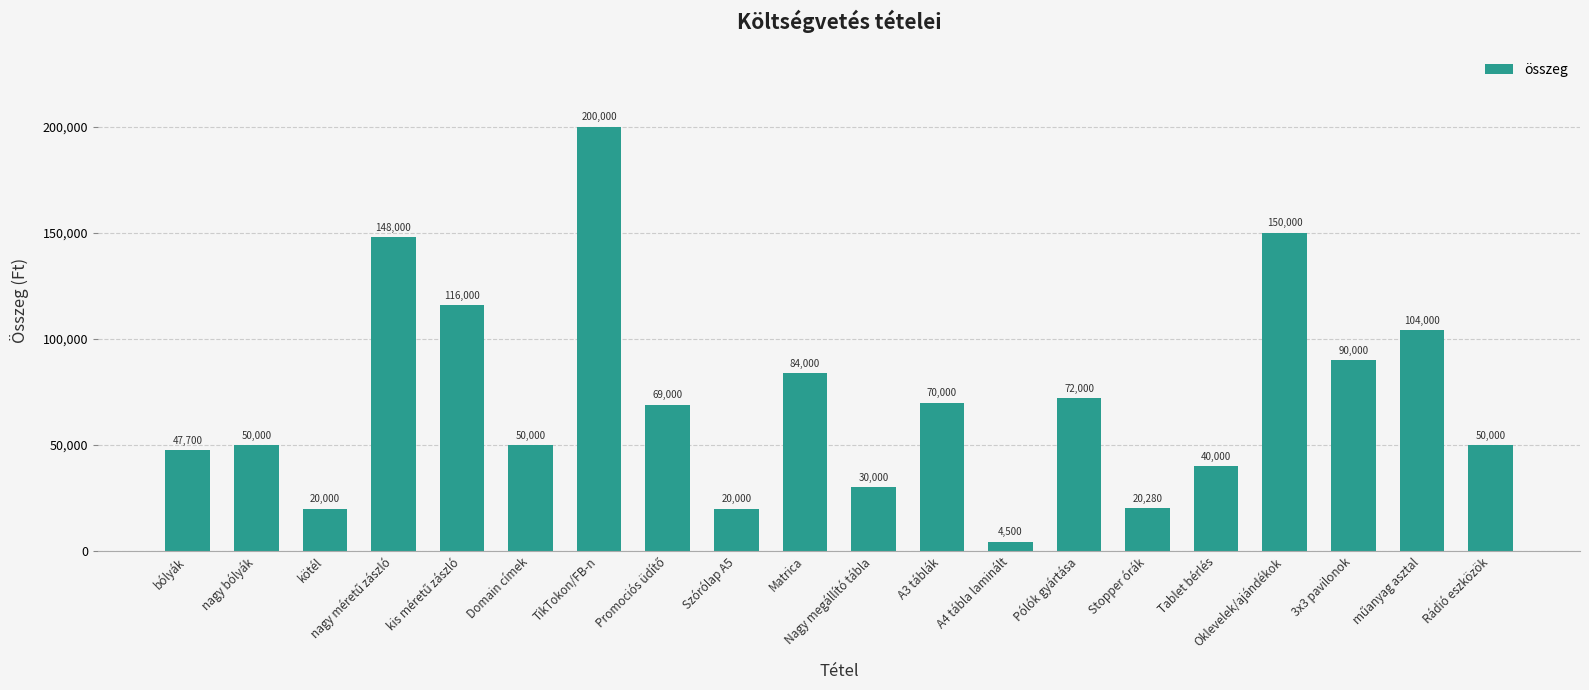

What is the change in value from bólyák to Rádió eszközök?

+2300